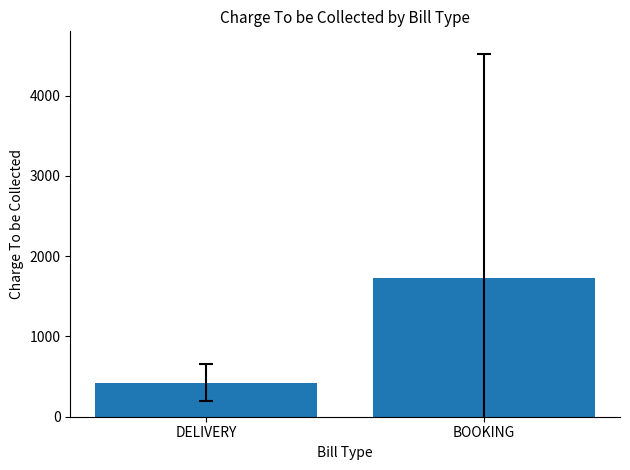

How many categories are shown in the chart?

2